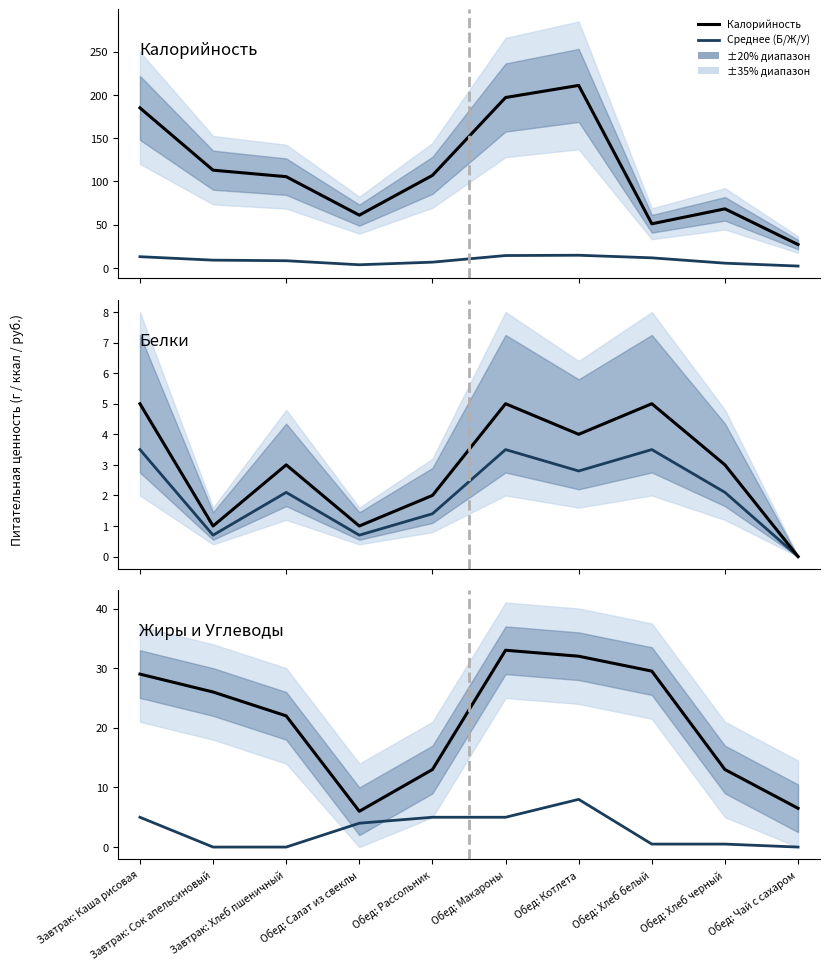

Reading left to right, extract all data points from this chart.

Среднее (Б/Ж/У): 5.0	0.0	0.0	4.0	5.0	5.0	8.0	0.5	0.5	0.0
Калорийность: 185.0	113.0	105.5	61.0	107.0	197.0	211.0	51.0	68.3	27.0
Белки: 5.0	1.0	3.0	1.0	2.0	5.0	4.0	5.0	3.0	0.0
Жиры и Углеводы: 29.0	26.0	22.0	6.0	13.0	33.0	32.0	29.5	13.0	6.5